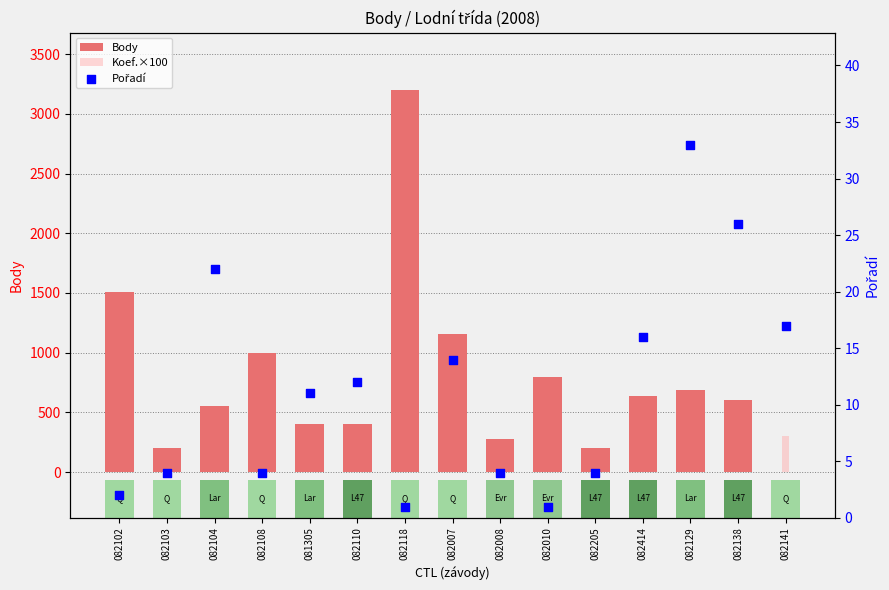

What is the total value across all series at 082110?

816